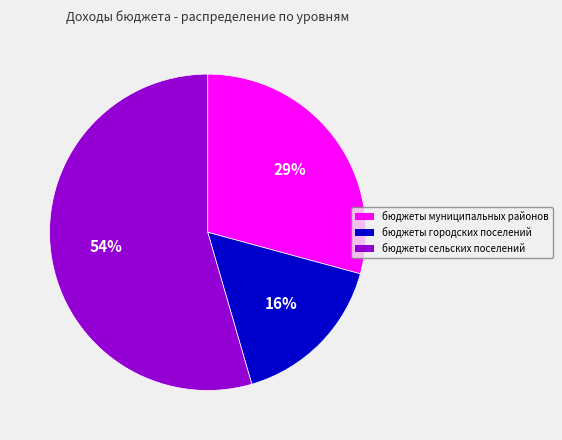

Which slice is the smallest?

бюджеты городских поселений